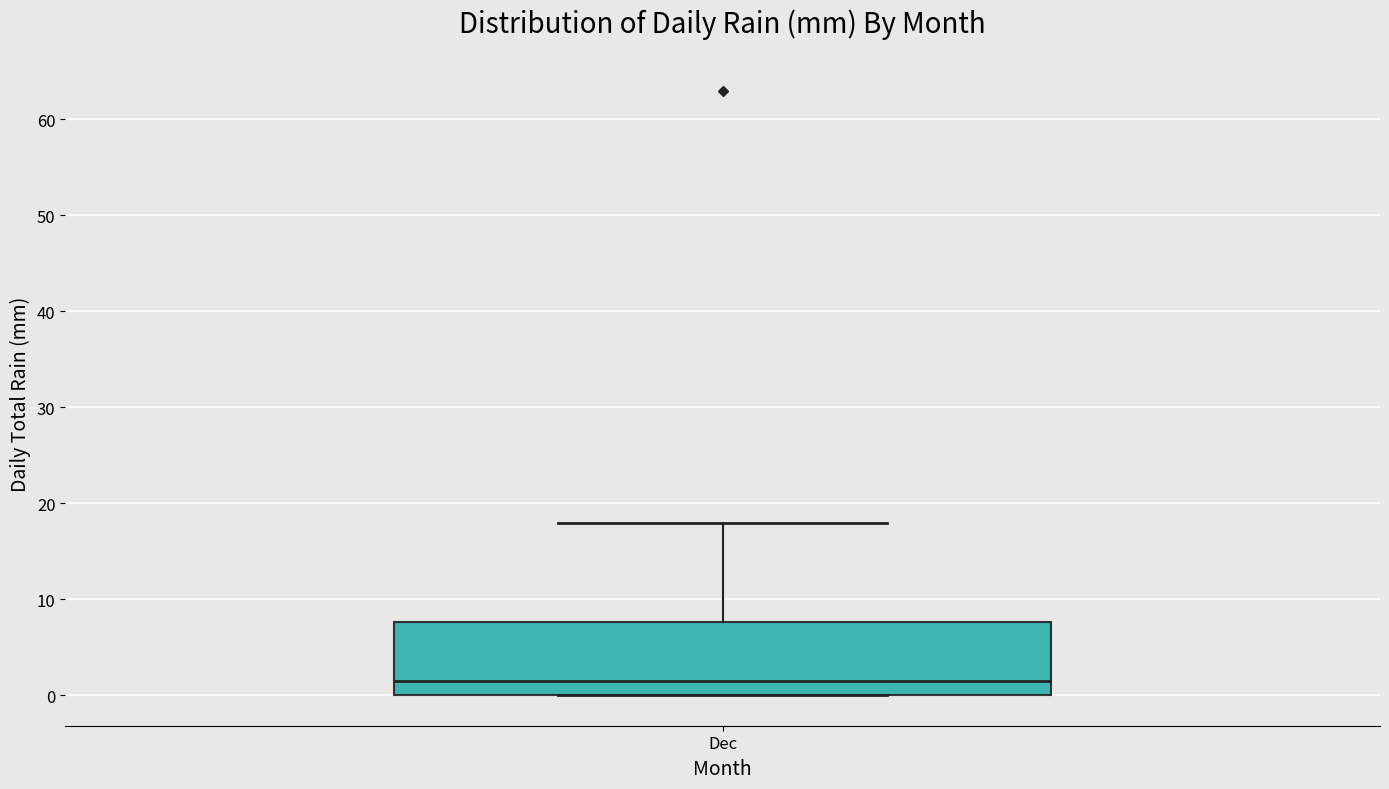

Where is the lower edge of the box for Dec on the y-axis? The values are not printed on the chart, so give them approximately, as read against the axis.

0